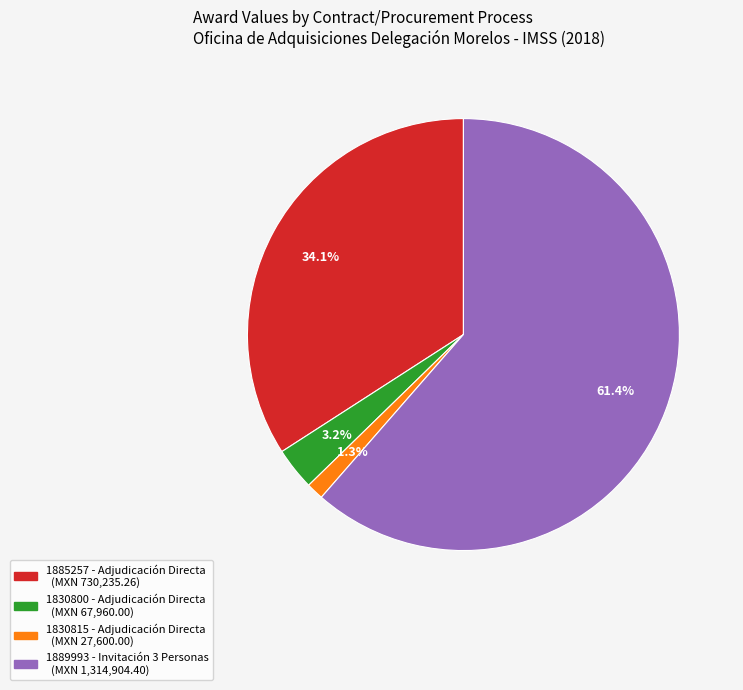

Does any single category account for the majority?

Yes